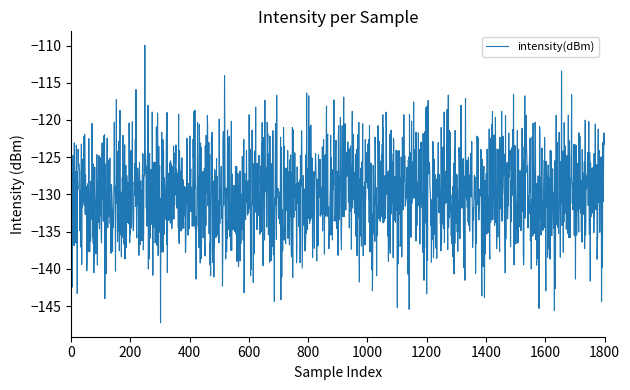

What is the maximum value shown in the chart?

-110.0